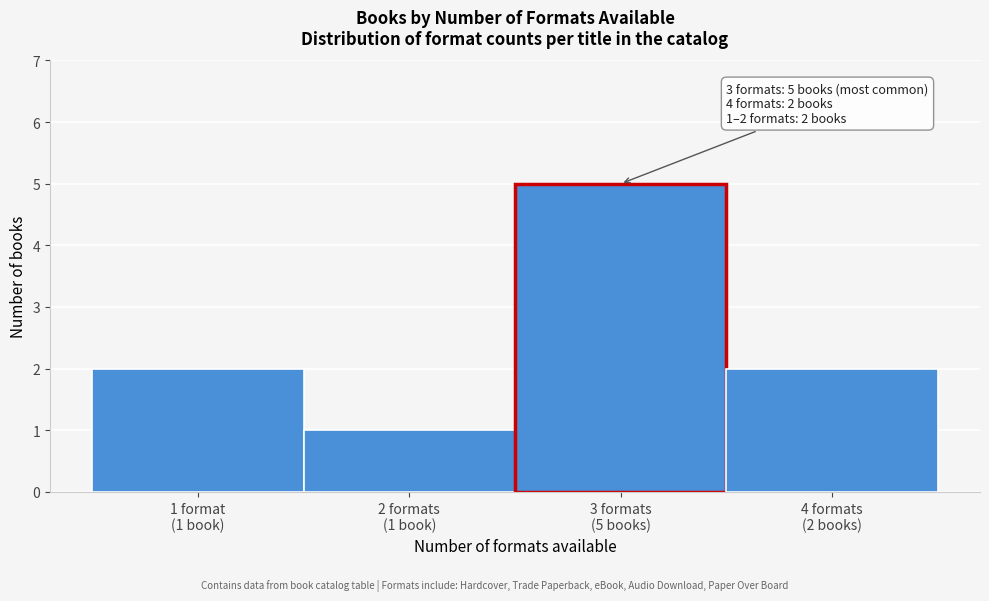

Reading left to right, what are all the values shown in this chart?

2	1	5	2